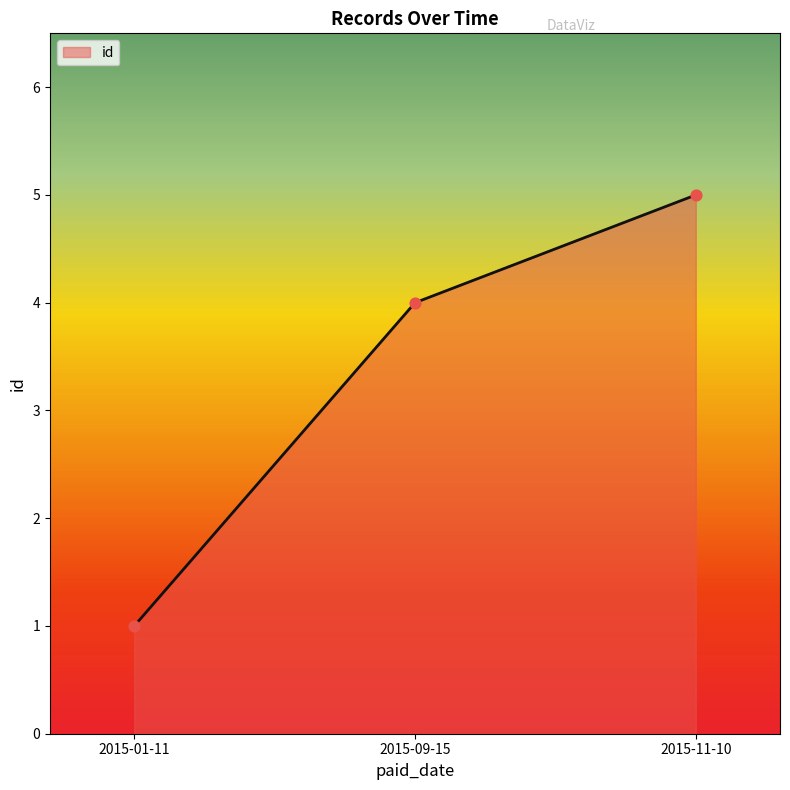

Between 2015-09-15 and 2015-01-11, which is larger?

2015-09-15